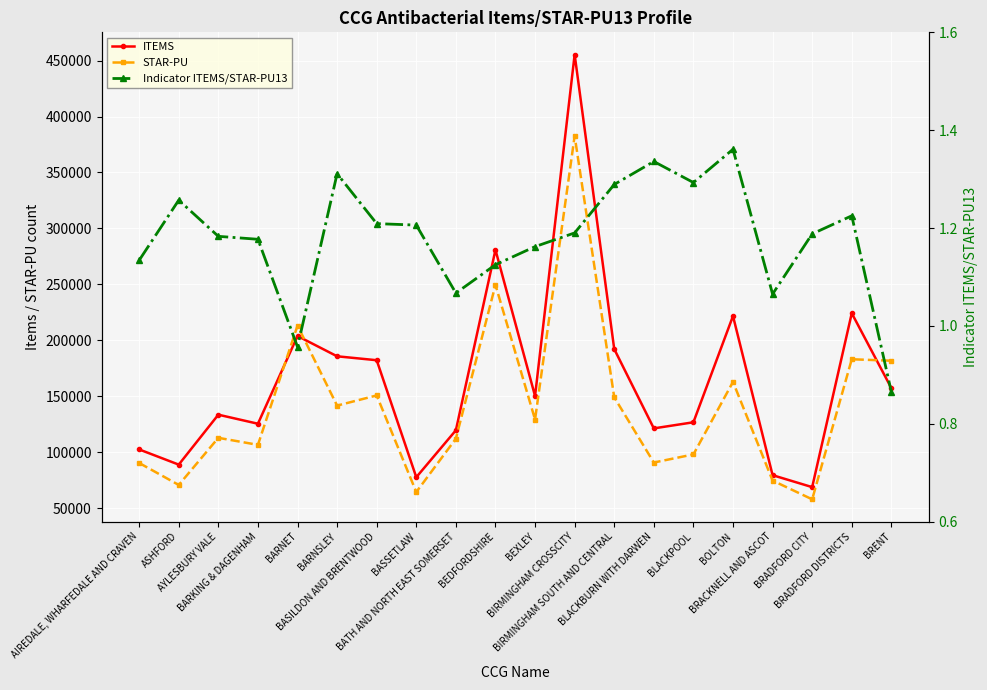

Which category has the highest value across all series?

BIRMINGHAM CROSSCITY